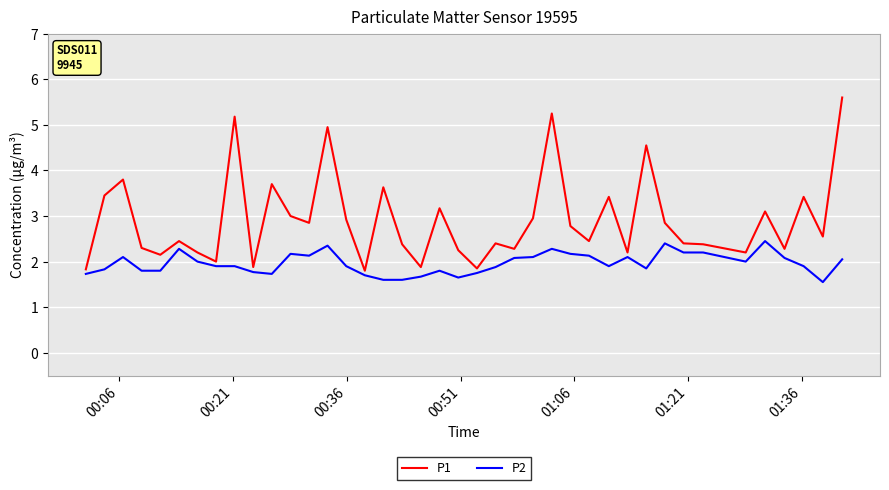

List the series in order of their peak value, highest first.

P1, P2